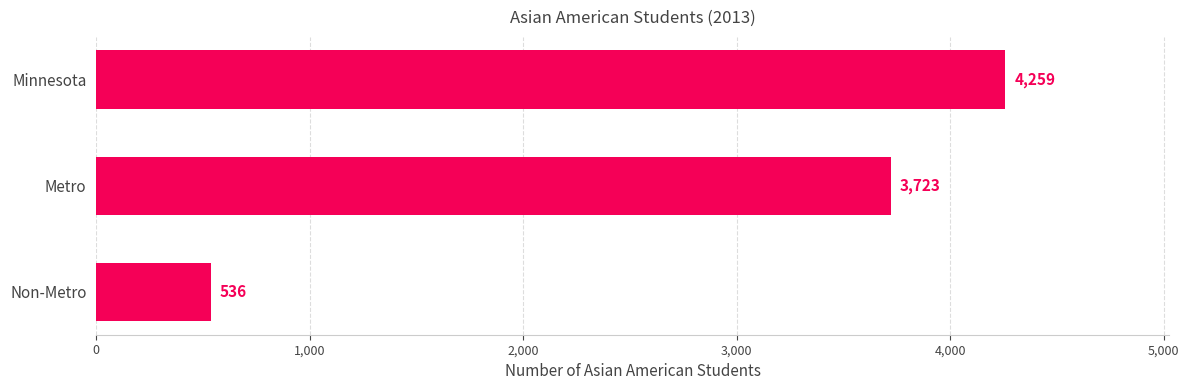

List the labels in order of value, largest first.

Minnesota, Metro, Non-Metro